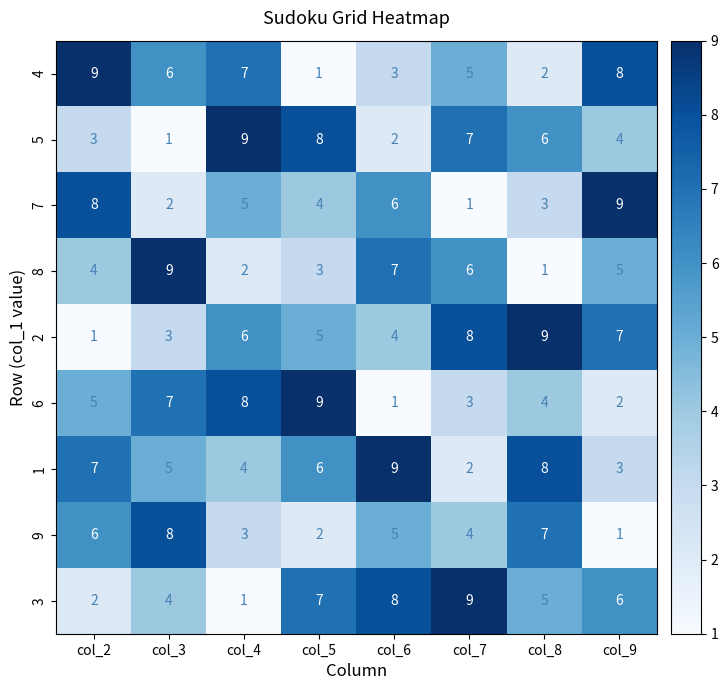

What is the difference between the second highest and minimum values in the 4 series?

7